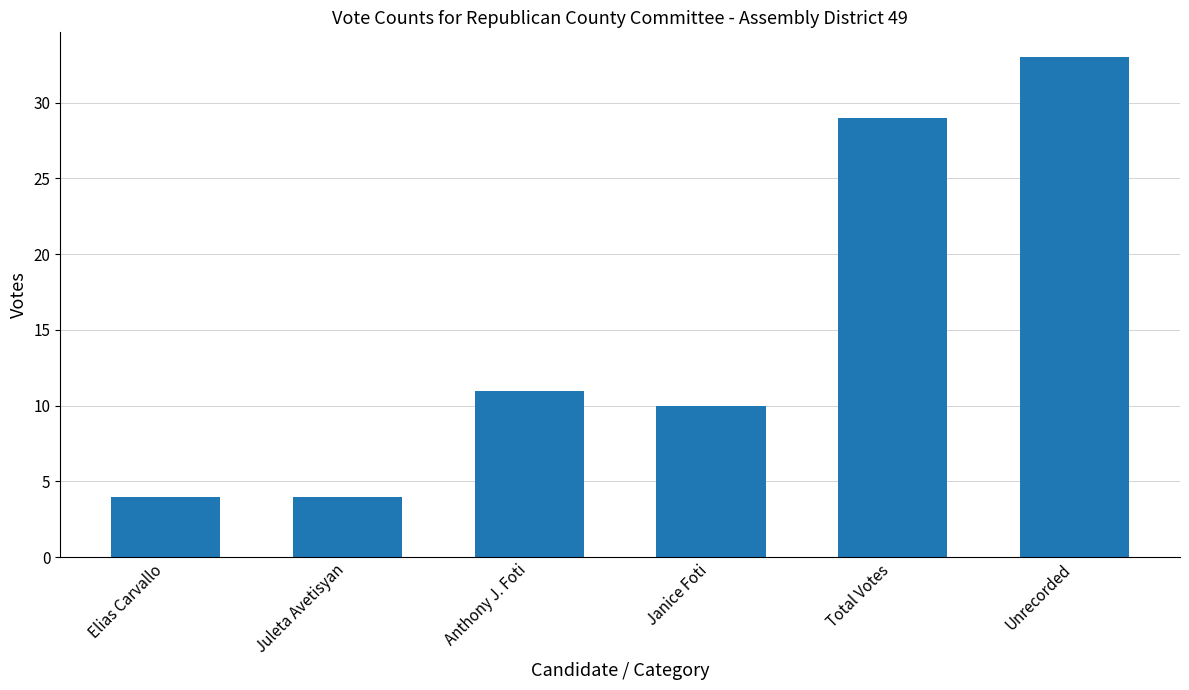

Count the values in the range 4 to 29.

5